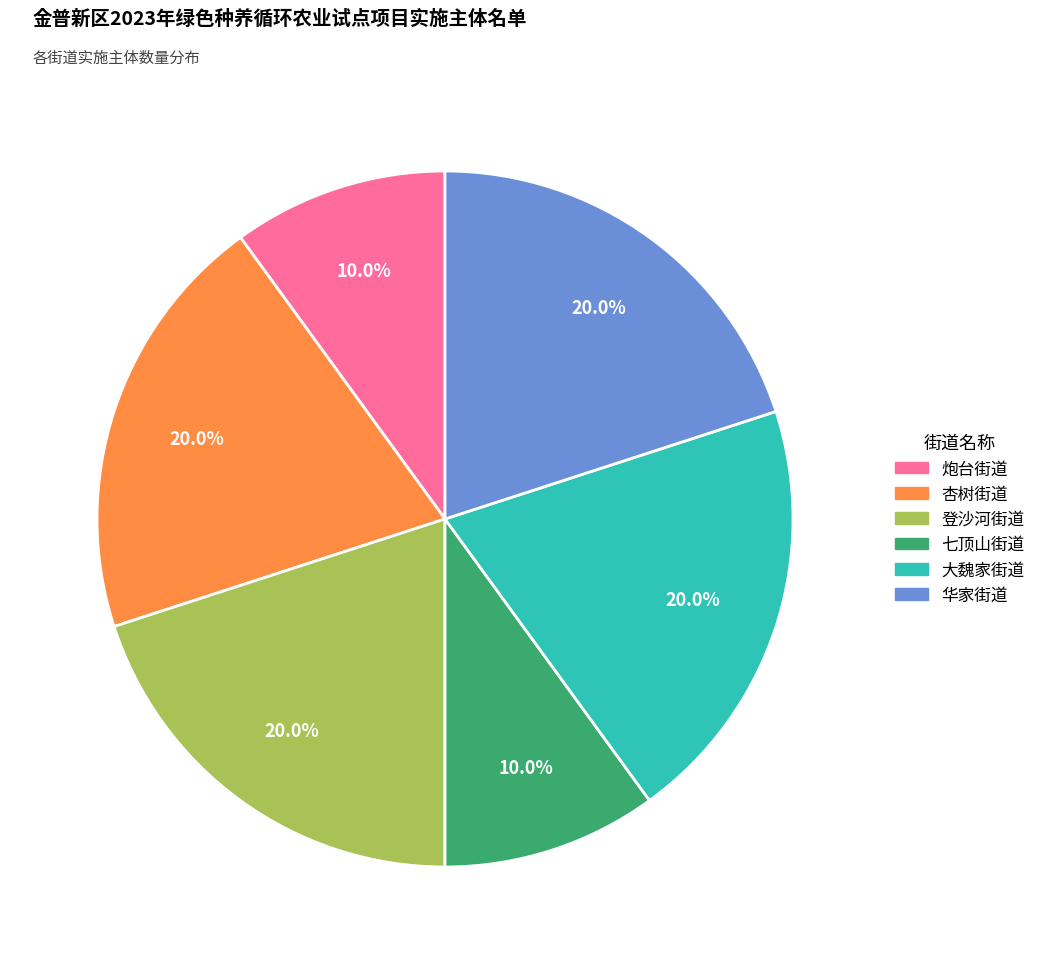

What percentage is NOT represented by 炮台街道?

90.0%